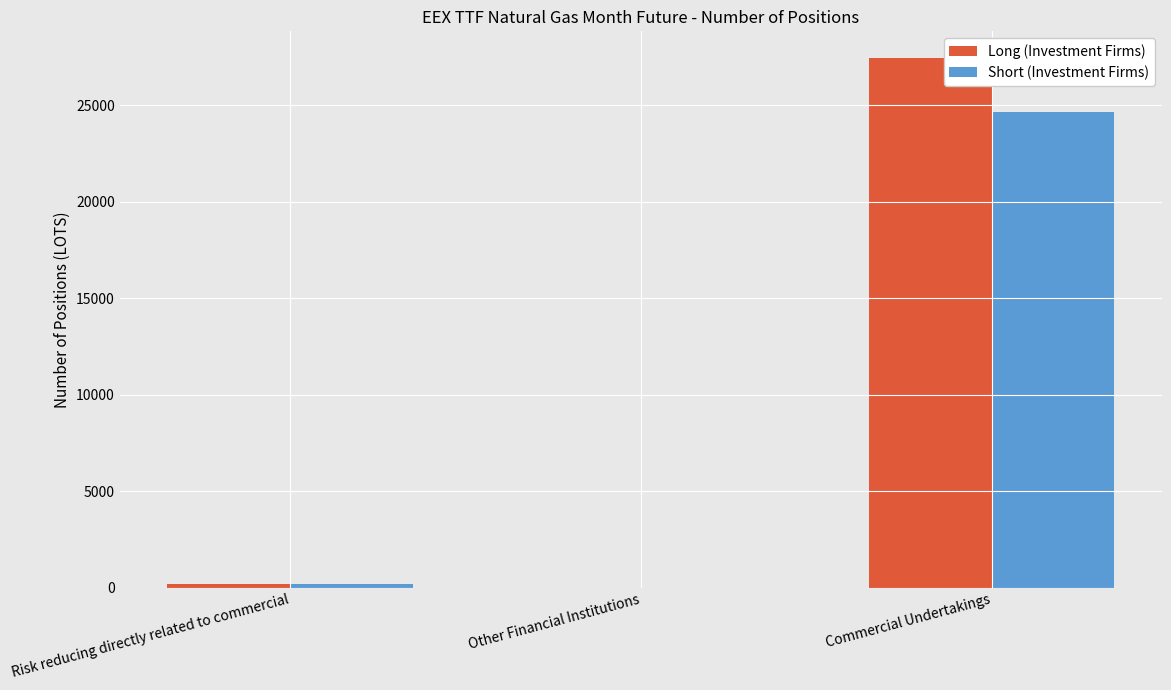

Is the value of Short (Investment Firms) at Other Financial Institutions greater than the value of Long (Investment Firms) at Commercial Undertakings?

No